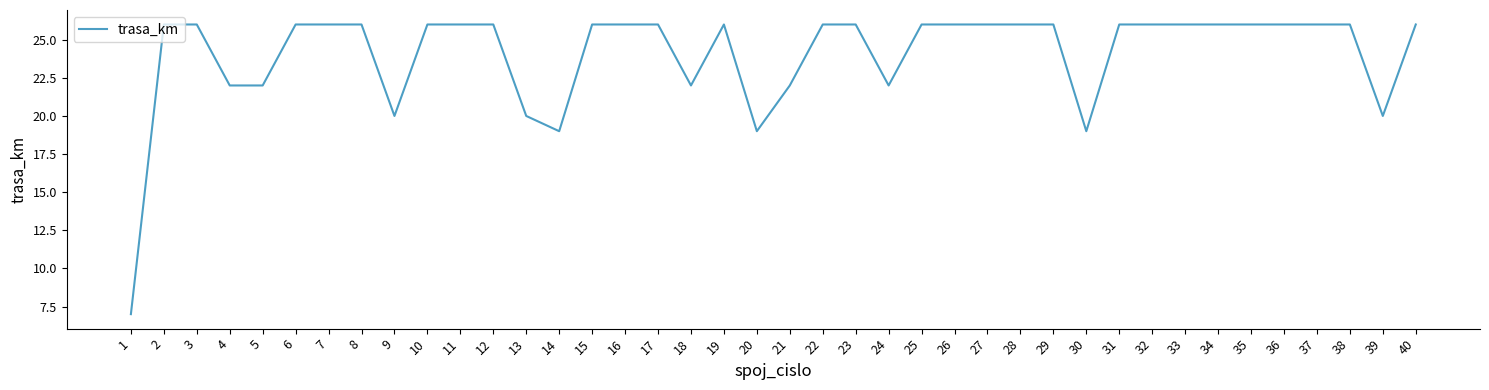

The value at 28 is 26. True or false?

True